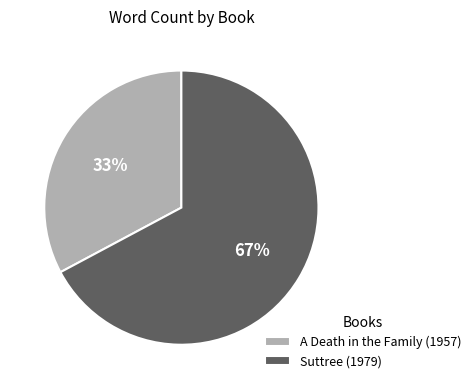

Combined, do Suttree (1979) and A Death in the Family (1957) account for over 50%?

Yes